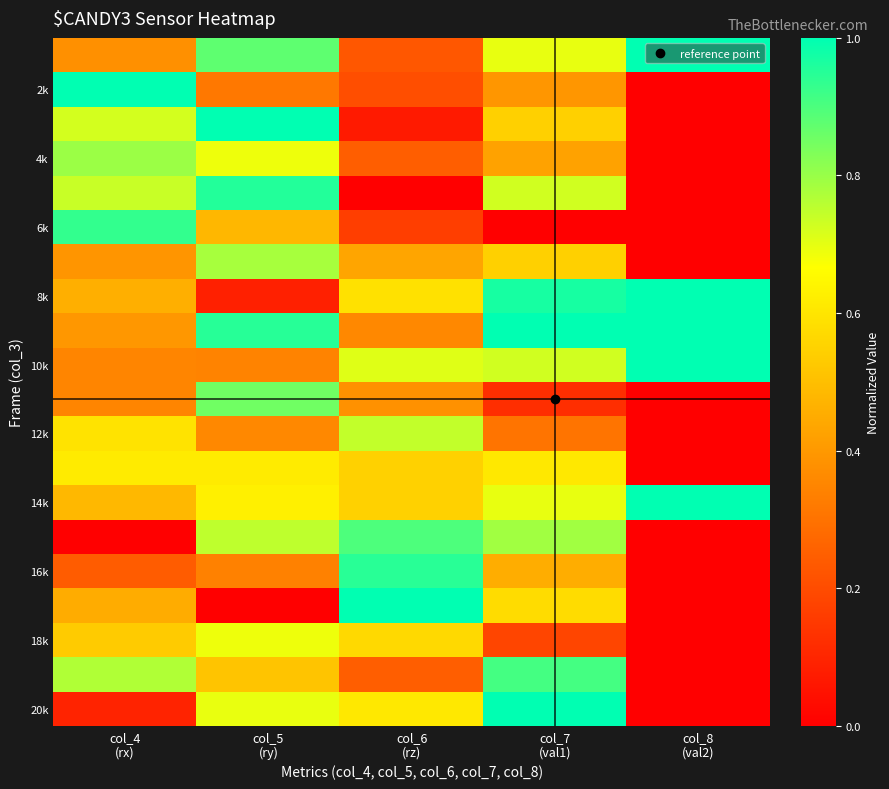

Which has a higher value, col_6
(rz) or col_5
(ry)?

col_5
(ry)